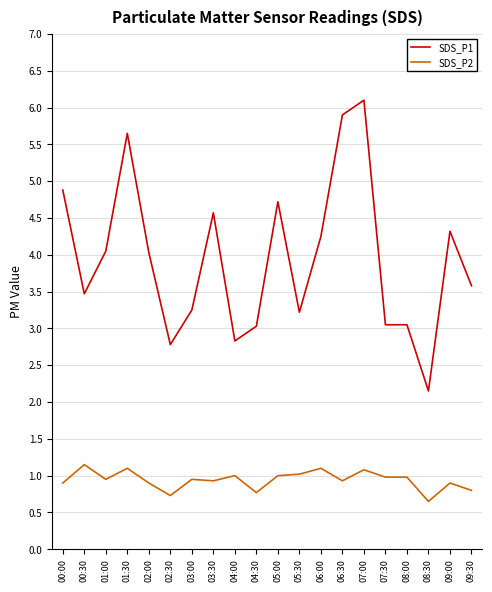

What is the approximate value of SDS_P2 at 02:30?

0.7